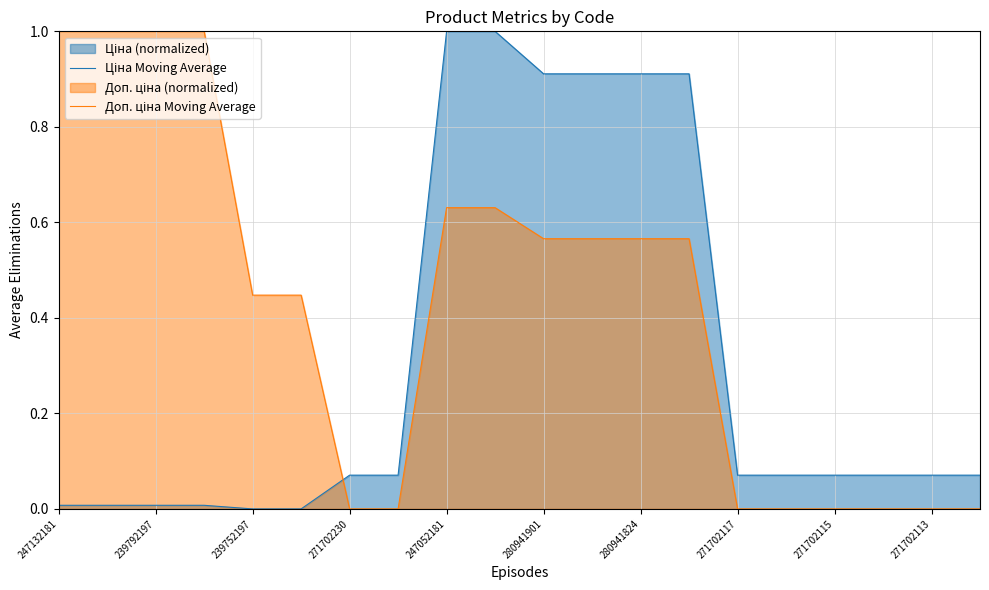

What is the greatest value displayed?

1.0